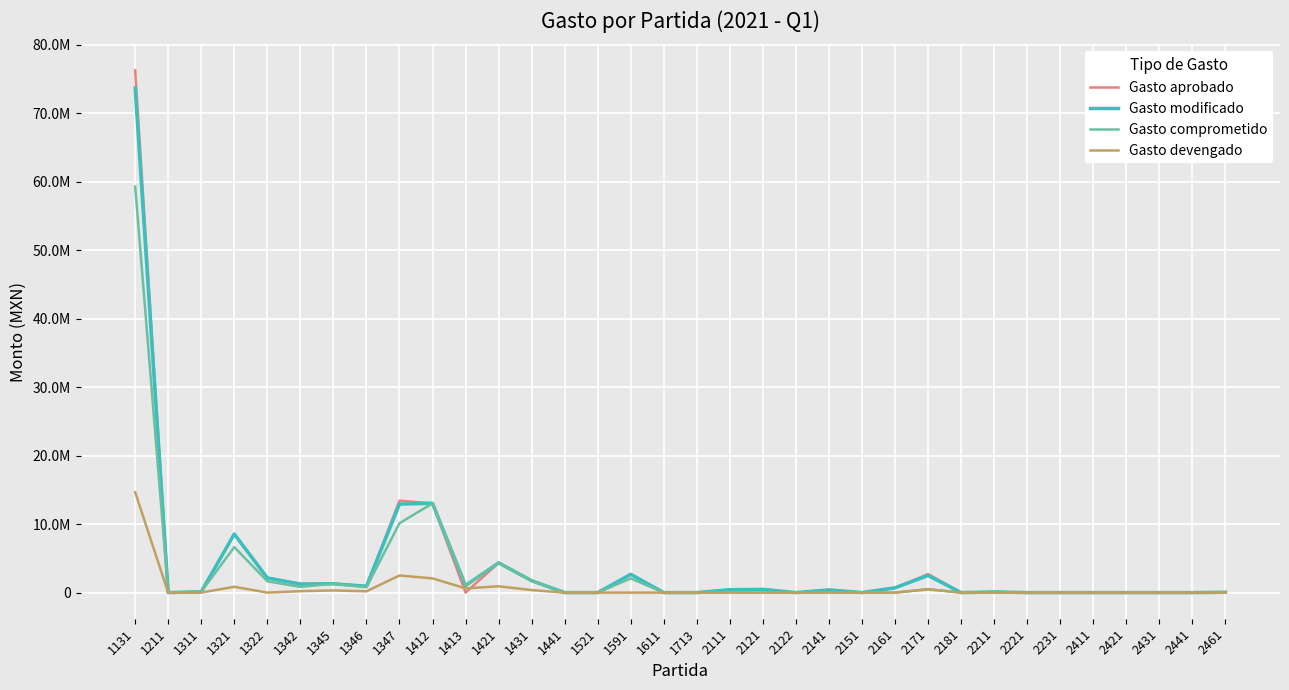

Reading right to left, transcribe all the data shown in this chart.

Gasto aprobado: 60000.0	0.0	0.0	0.0	0.0	2500.0	0.0	100000.0	0.0	2710000.0	700000.0	3750.0	393000.0	0.0	500000.0	425000.0	0.0	0.0	2672795.0	0.0	0.0	1738441.0	4346121.0	0.0	13038394.0	13419630.0	951701.0	1292244.0	1310010.0	2138244.0	8553009.0	128400.0	0.0	76231474.9
Gasto modificado: 56708.0	0.0	0.0	0.0	0.0	2307.3	0.0	100229.1	0.0	2499160.0	699515.0	3750.0	395046.7	0.0	472000.0	425000.0	0.0	0.0	2672795.0	0.0	0.0	1738441.0	4346121.0	1039508.5	13038394.0	12920223.1	926251.3	1292244.0	1239151.8	2138244.0	8553009.0	128400.0	0.0	73660793.0
Gasto comprometido: 9813.2	0.0	0.0	0.0	0.0	345.5	0.0	9064.8	0.0	493548.4	1153.0	1100.0	14450.2	0.0	0.0	770.5	0.0	0.0	2075132.9	0.0	0.0	1738441.0	4346121.0	1039508.5	13038394.0	10127401.2	783929.5	1292244.0	842892.7	1660114.3	6640490.3	128400.0	0.0	59284827.8
Gasto devengado: 9813.2	0.0	0.0	0.0	0.0	345.5	0.0	9064.8	0.0	493548.4	1153.0	1100.0	14450.2	0.0	0.0	770.5	0.0	0.0	0.0	0.0	0.0	370509.4	926274.6	619656.7	2078685.3	2498922.1	193358.9	317507.9	209069.0	2875.9	852228.4	9374.5	0.0	14660244.6